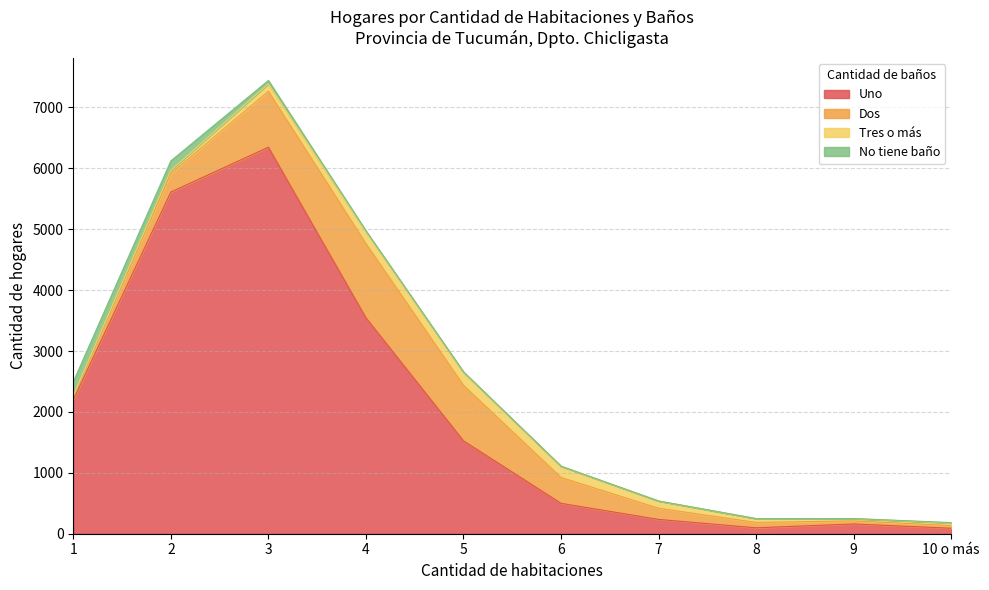

How many categories are shown in the chart?

10